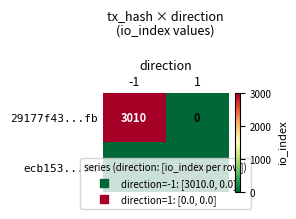

Which series has the largest total across all categories?

29177f43...fb